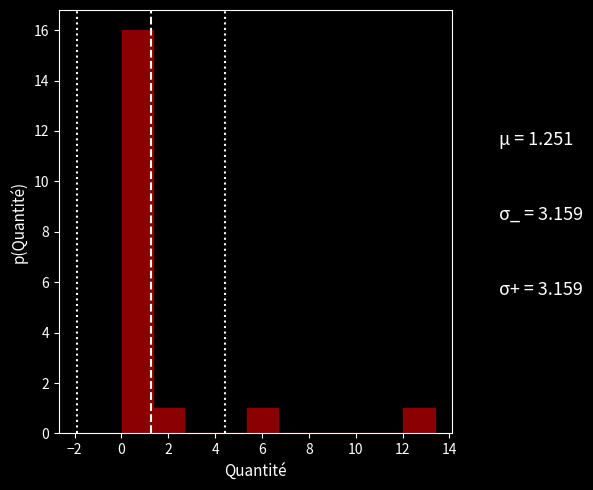

Over which range of the x-axis is the bar tallest?

0.0 to 1.4